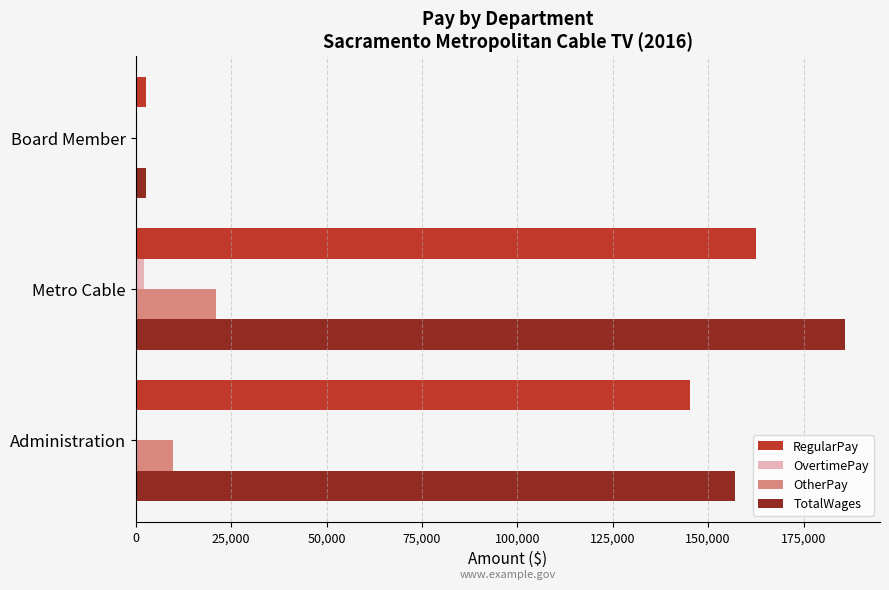

What are all the series names shown in the legend?

RegularPay, OvertimePay, OtherPay, TotalWages